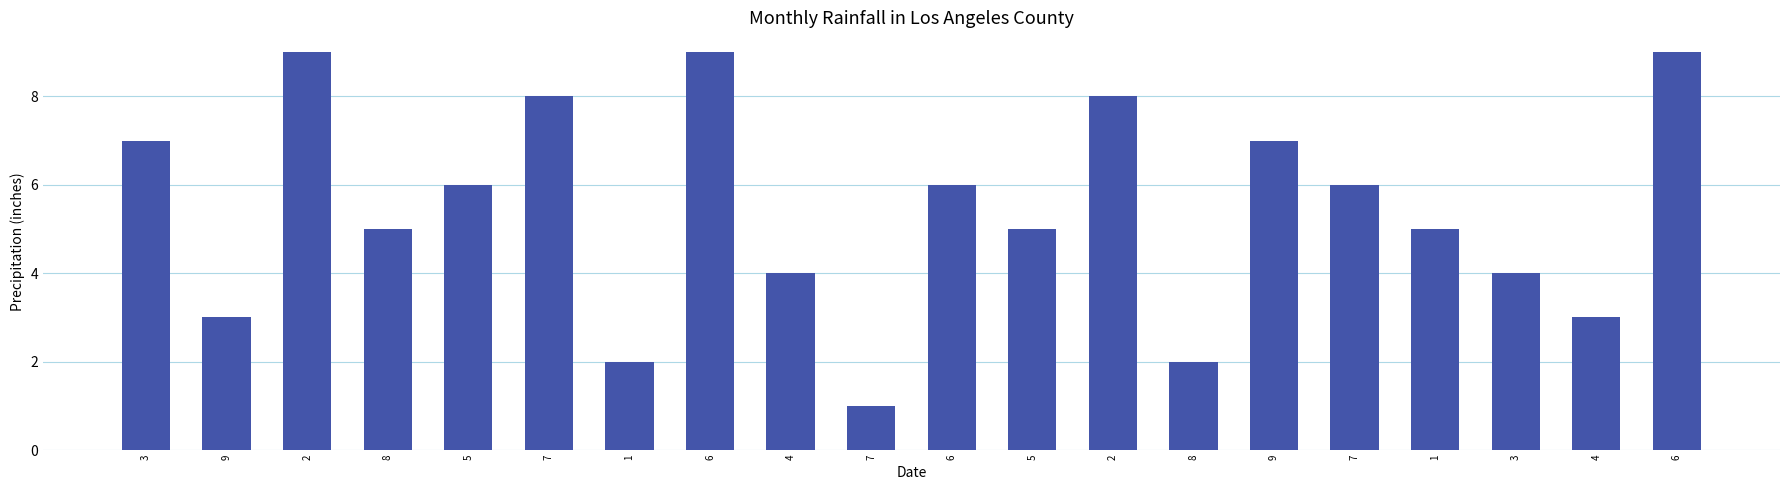

How many series are shown in this chart?

1